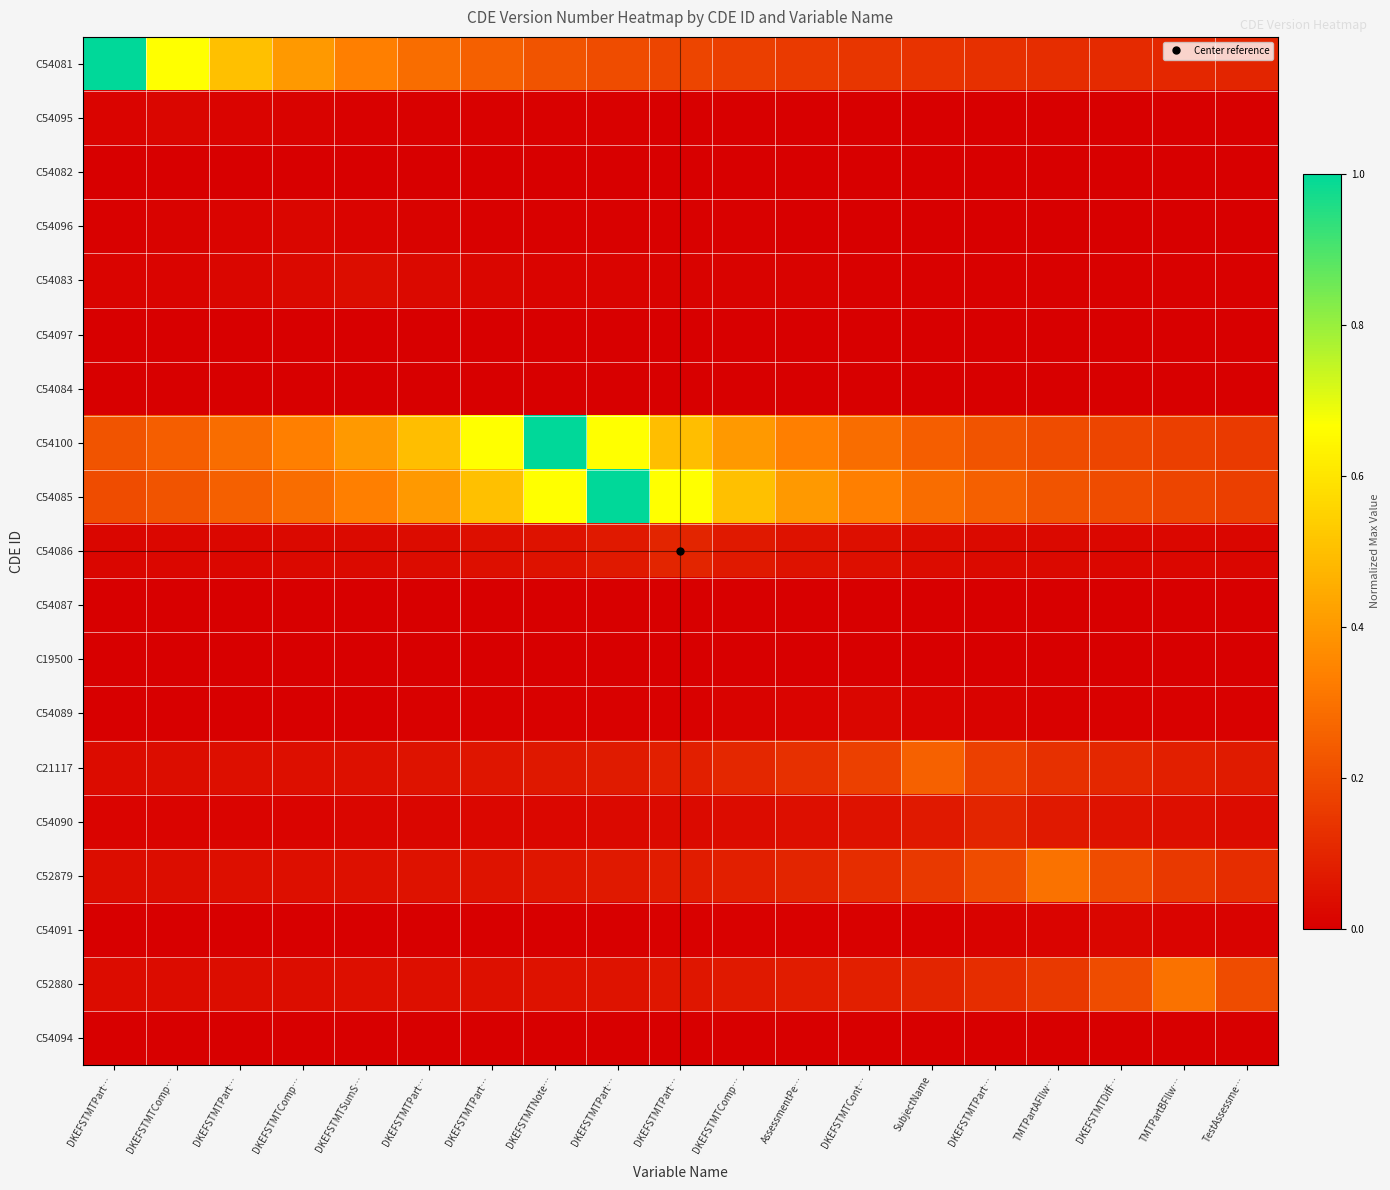

Reading left to right, what are all the values shown in this chart?

C54081: DKEFSTMTPart…=1.0	DKEFSTMTComp…=0.7	DKEFSTMTPart…=0.5	DKEFSTMTComp…=0.4	DKEFSTMTSumS…=0.3	DKEFSTMTPart…=0.3	DKEFSTMTPart…=0.2	DKEFSTMTNote…=0.2	DKEFSTMTPart…=0.2	DKEFSTMTPart…=0.2	DKEFSTMTComp…=0.2	AssessmentPe…=0.2	DKEFSTMTCont…=0.1	SubjectName=0.1	DKEFSTMTPart…=0.1	TMTPartAFllw…=0.1	DKEFSTMTDiff…=0.1	TMTPartBFllw…=0.1	TestAssessme…=0.1
C54095: DKEFSTMTPart…=0.0	DKEFSTMTComp…=0.0	DKEFSTMTPart…=0.0	DKEFSTMTComp…=0.0	DKEFSTMTSumS…=0.0	DKEFSTMTPart…=0.0	DKEFSTMTPart…=0.0	DKEFSTMTNote…=0.0	DKEFSTMTPart…=0.0	DKEFSTMTPart…=0.0	DKEFSTMTComp…=0.0	AssessmentPe…=0.0	DKEFSTMTCont…=0.0	SubjectName=0.0	DKEFSTMTPart…=0.0	TMTPartAFllw…=0.0	DKEFSTMTDiff…=0.0	TMTPartBFllw…=0.0	TestAssessme…=0.0
C54082: DKEFSTMTPart…=0.0	DKEFSTMTComp…=0.0	DKEFSTMTPart…=0.0	DKEFSTMTComp…=0.0	DKEFSTMTSumS…=0.0	DKEFSTMTPart…=0.0	DKEFSTMTPart…=0.0	DKEFSTMTNote…=0.0	DKEFSTMTPart…=0.0	DKEFSTMTPart…=0.0	DKEFSTMTComp…=0.0	AssessmentPe…=0.0	DKEFSTMTCont…=0.0	SubjectName=0.0	DKEFSTMTPart…=0.0	TMTPartAFllw…=0.0	DKEFSTMTDiff…=0.0	TMTPartBFllw…=0.0	TestAssessme…=0.0
C54096: DKEFSTMTPart…=0.0	DKEFSTMTComp…=0.0	DKEFSTMTPart…=0.0	DKEFSTMTComp…=0.0	DKEFSTMTSumS…=0.0	DKEFSTMTPart…=0.0	DKEFSTMTPart…=0.0	DKEFSTMTNote…=0.0	DKEFSTMTPart…=0.0	DKEFSTMTPart…=0.0	DKEFSTMTComp…=0.0	AssessmentPe…=0.0	DKEFSTMTCont…=0.0	SubjectName=0.0	DKEFSTMTPart…=0.0	TMTPartAFllw…=0.0	DKEFSTMTDiff…=0.0	TMTPartBFllw…=0.0	TestAssessme…=0.0
C54083: DKEFSTMTPart…=0.0	DKEFSTMTComp…=0.0	DKEFSTMTPart…=0.0	DKEFSTMTComp…=0.0	DKEFSTMTSumS…=0.0	DKEFSTMTPart…=0.0	DKEFSTMTPart…=0.0	DKEFSTMTNote…=0.0	DKEFSTMTPart…=0.0	DKEFSTMTPart…=0.0	DKEFSTMTComp…=0.0	AssessmentPe…=0.0	DKEFSTMTCont…=0.0	SubjectName=0.0	DKEFSTMTPart…=0.0	TMTPartAFllw…=0.0	DKEFSTMTDiff…=0.0	TMTPartBFllw…=0.0	TestAssessme…=0.0
C54097: DKEFSTMTPart…=0.0	DKEFSTMTComp…=0.0	DKEFSTMTPart…=0.0	DKEFSTMTComp…=0.0	DKEFSTMTSumS…=0.0	DKEFSTMTPart…=0.0	DKEFSTMTPart…=0.0	DKEFSTMTNote…=0.0	DKEFSTMTPart…=0.0	DKEFSTMTPart…=0.0	DKEFSTMTComp…=0.0	AssessmentPe…=0.0	DKEFSTMTCont…=0.0	SubjectName=0.0	DKEFSTMTPart…=0.0	TMTPartAFllw…=0.0	DKEFSTMTDiff…=0.0	TMTPartBFllw…=0.0	TestAssessme…=0.0
C54084: DKEFSTMTPart…=0.0	DKEFSTMTComp…=0.0	DKEFSTMTPart…=0.0	DKEFSTMTComp…=0.0	DKEFSTMTSumS…=0.0	DKEFSTMTPart…=0.0	DKEFSTMTPart…=0.0	DKEFSTMTNote…=0.0	DKEFSTMTPart…=0.0	DKEFSTMTPart…=0.0	DKEFSTMTComp…=0.0	AssessmentPe…=0.0	DKEFSTMTCont…=0.0	SubjectName=0.0	DKEFSTMTPart…=0.0	TMTPartAFllw…=0.0	DKEFSTMTDiff…=0.0	TMTPartBFllw…=0.0	TestAssessme…=0.0
C54100: DKEFSTMTPart…=0.2	DKEFSTMTComp…=0.2	DKEFSTMTPart…=0.3	DKEFSTMTComp…=0.3	DKEFSTMTSumS…=0.4	DKEFSTMTPart…=0.5	DKEFSTMTPart…=0.7	DKEFSTMTNote…=1.0	DKEFSTMTPart…=0.7	DKEFSTMTPart…=0.5	DKEFSTMTComp…=0.4	AssessmentPe…=0.3	DKEFSTMTCont…=0.3	SubjectName=0.2	DKEFSTMTPart…=0.2	TMTPartAFllw…=0.2	DKEFSTMTDiff…=0.2	TMTPartBFllw…=0.2	TestAssessme…=0.2
C54085: DKEFSTMTPart…=0.2	DKEFSTMTComp…=0.2	DKEFSTMTPart…=0.2	DKEFSTMTComp…=0.3	DKEFSTMTSumS…=0.3	DKEFSTMTPart…=0.4	DKEFSTMTPart…=0.5	DKEFSTMTNote…=0.7	DKEFSTMTPart…=1.0	DKEFSTMTPart…=0.7	DKEFSTMTComp…=0.5	AssessmentPe…=0.4	DKEFSTMTCont…=0.3	SubjectName=0.3	DKEFSTMTPart…=0.2	TMTPartAFllw…=0.2	DKEFSTMTDiff…=0.2	TMTPartBFllw…=0.2	TestAssessme…=0.2
C54086: DKEFSTMTPart…=0.0	DKEFSTMTComp…=0.0	DKEFSTMTPart…=0.0	DKEFSTMTComp…=0.0	DKEFSTMTSumS…=0.0	DKEFSTMTPart…=0.0	DKEFSTMTPart…=0.0	DKEFSTMTNote…=0.1	DKEFSTMTPart…=0.1	DKEFSTMTPart…=0.1	DKEFSTMTComp…=0.1	AssessmentPe…=0.1	DKEFSTMTCont…=0.0	SubjectName=0.0	DKEFSTMTPart…=0.0	TMTPartAFllw…=0.0	DKEFSTMTDiff…=0.0	TMTPartBFllw…=0.0	TestAssessme…=0.0
C54087: DKEFSTMTPart…=0.0	DKEFSTMTComp…=0.0	DKEFSTMTPart…=0.0	DKEFSTMTComp…=0.0	DKEFSTMTSumS…=0.0	DKEFSTMTPart…=0.0	DKEFSTMTPart…=0.0	DKEFSTMTNote…=0.0	DKEFSTMTPart…=0.0	DKEFSTMTPart…=0.0	DKEFSTMTComp…=0.0	AssessmentPe…=0.0	DKEFSTMTCont…=0.0	SubjectName=0.0	DKEFSTMTPart…=0.0	TMTPartAFllw…=0.0	DKEFSTMTDiff…=0.0	TMTPartBFllw…=0.0	TestAssessme…=0.0
C19500: DKEFSTMTPart…=0.0	DKEFSTMTComp…=0.0	DKEFSTMTPart…=0.0	DKEFSTMTComp…=0.0	DKEFSTMTSumS…=0.0	DKEFSTMTPart…=0.0	DKEFSTMTPart…=0.0	DKEFSTMTNote…=0.0	DKEFSTMTPart…=0.0	DKEFSTMTPart…=0.0	DKEFSTMTComp…=0.0	AssessmentPe…=0.0	DKEFSTMTCont…=0.0	SubjectName=0.0	DKEFSTMTPart…=0.0	TMTPartAFllw…=0.0	DKEFSTMTDiff…=0.0	TMTPartBFllw…=0.0	TestAssessme…=0.0
C54089: DKEFSTMTPart…=0.0	DKEFSTMTComp…=0.0	DKEFSTMTPart…=0.0	DKEFSTMTComp…=0.0	DKEFSTMTSumS…=0.0	DKEFSTMTPart…=0.0	DKEFSTMTPart…=0.0	DKEFSTMTNote…=0.0	DKEFSTMTPart…=0.0	DKEFSTMTPart…=0.0	DKEFSTMTComp…=0.0	AssessmentPe…=0.0	DKEFSTMTCont…=0.0	SubjectName=0.0	DKEFSTMTPart…=0.0	TMTPartAFllw…=0.0	DKEFSTMTDiff…=0.0	TMTPartBFllw…=0.0	TestAssessme…=0.0
C21117: DKEFSTMTPart…=0.0	DKEFSTMTComp…=0.0	DKEFSTMTPart…=0.0	DKEFSTMTComp…=0.0	DKEFSTMTSumS…=0.0	DKEFSTMTPart…=0.1	DKEFSTMTPart…=0.1	DKEFSTMTNote…=0.1	DKEFSTMTPart…=0.1	DKEFSTMTPart…=0.1	DKEFSTMTComp…=0.1	AssessmentPe…=0.1	DKEFSTMTCont…=0.2	SubjectName=0.3	DKEFSTMTPart…=0.2	TMTPartAFllw…=0.1	DKEFSTMTDiff…=0.1	TMTPartBFllw…=0.1	TestAssessme…=0.1
C54090: DKEFSTMTPart…=0.0	DKEFSTMTComp…=0.0	DKEFSTMTPart…=0.0	DKEFSTMTComp…=0.0	DKEFSTMTSumS…=0.0	DKEFSTMTPart…=0.0	DKEFSTMTPart…=0.0	DKEFSTMTNote…=0.0	DKEFSTMTPart…=0.0	DKEFSTMTPart…=0.0	DKEFSTMTComp…=0.0	AssessmentPe…=0.0	DKEFSTMTCont…=0.1	SubjectName=0.1	DKEFSTMTPart…=0.1	TMTPartAFllw…=0.1	DKEFSTMTDiff…=0.1	TMTPartBFllw…=0.0	TestAssessme…=0.0
C52879: DKEFSTMTPart…=0.0	DKEFSTMTComp…=0.0	DKEFSTMTPart…=0.0	DKEFSTMTComp…=0.0	DKEFSTMTSumS…=0.0	DKEFSTMTPart…=0.1	DKEFSTMTPart…=0.1	DKEFSTMTNote…=0.1	DKEFSTMTPart…=0.1	DKEFSTMTPart…=0.1	DKEFSTMTComp…=0.1	AssessmentPe…=0.1	DKEFSTMTCont…=0.1	SubjectName=0.1	DKEFSTMTPart…=0.2	TMTPartAFllw…=0.3	DKEFSTMTDiff…=0.2	TMTPartBFllw…=0.1	TestAssessme…=0.1
C54091: DKEFSTMTPart…=0.0	DKEFSTMTComp…=0.0	DKEFSTMTPart…=0.0	DKEFSTMTComp…=0.0	DKEFSTMTSumS…=0.0	DKEFSTMTPart…=0.0	DKEFSTMTPart…=0.0	DKEFSTMTNote…=0.0	DKEFSTMTPart…=0.0	DKEFSTMTPart…=0.0	DKEFSTMTComp…=0.0	AssessmentPe…=0.0	DKEFSTMTCont…=0.0	SubjectName=0.0	DKEFSTMTPart…=0.0	TMTPartAFllw…=0.0	DKEFSTMTDiff…=0.0	TMTPartBFllw…=0.0	TestAssessme…=0.0
C52880: DKEFSTMTPart…=0.0	DKEFSTMTComp…=0.0	DKEFSTMTPart…=0.0	DKEFSTMTComp…=0.0	DKEFSTMTSumS…=0.0	DKEFSTMTPart…=0.0	DKEFSTMTPart…=0.0	DKEFSTMTNote…=0.1	DKEFSTMTPart…=0.1	DKEFSTMTPart…=0.1	DKEFSTMTComp…=0.1	AssessmentPe…=0.1	DKEFSTMTCont…=0.1	SubjectName=0.1	DKEFSTMTPart…=0.1	TMTPartAFllw…=0.1	DKEFSTMTDiff…=0.2	TMTPartBFllw…=0.3	TestAssessme…=0.2
C54094: DKEFSTMTPart…=0.0	DKEFSTMTComp…=0.0	DKEFSTMTPart…=0.0	DKEFSTMTComp…=0.0	DKEFSTMTSumS…=0.0	DKEFSTMTPart…=0.0	DKEFSTMTPart…=0.0	DKEFSTMTNote…=0.0	DKEFSTMTPart…=0.0	DKEFSTMTPart…=0.0	DKEFSTMTComp…=0.0	AssessmentPe…=0.0	DKEFSTMTCont…=0.0	SubjectName=0.0	DKEFSTMTPart…=0.0	TMTPartAFllw…=0.0	DKEFSTMTDiff…=0.0	TMTPartBFllw…=0.0	TestAssessme…=0.0